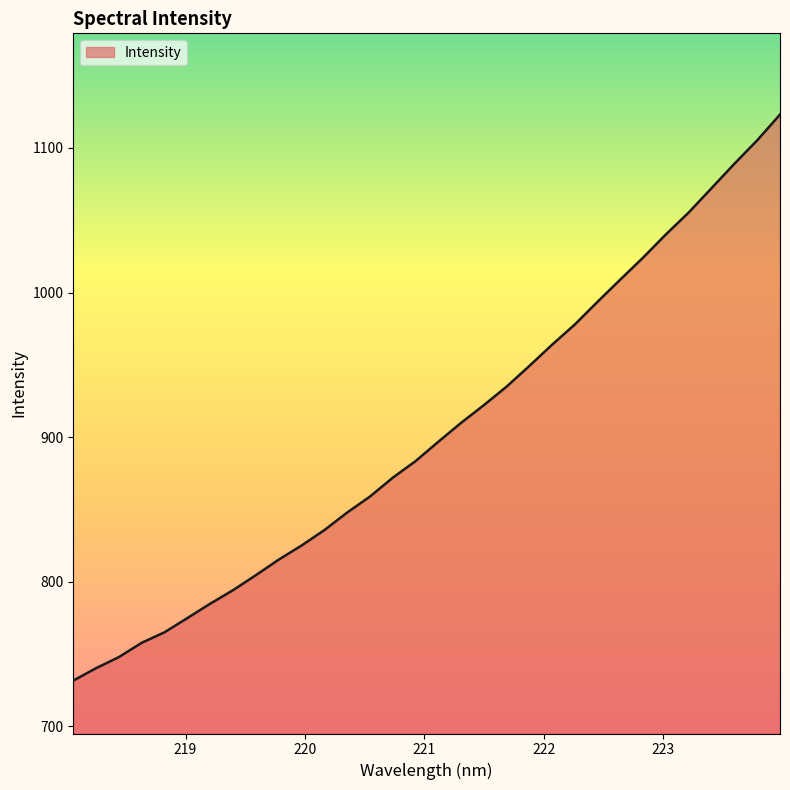

What is the smallest value displayed?

731.7